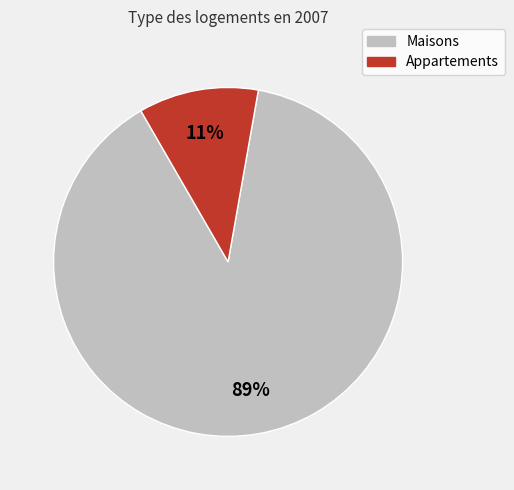

Is there any slice that represents more than half of the pie?

Yes